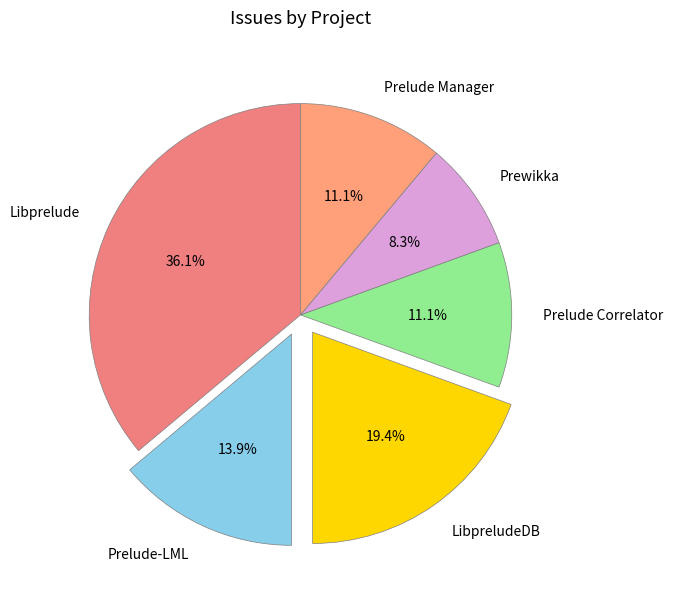

To the nearest percent, what is the difference between the Prelude-LML and Libprelude slice percentages?

22%